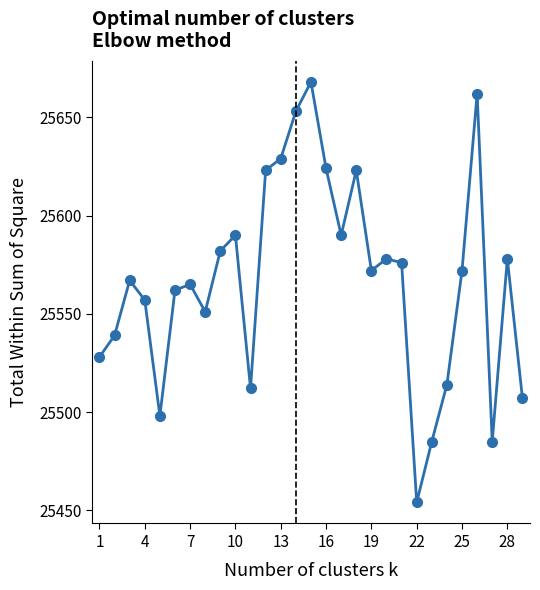

What is the maximum value shown in the chart?

25668